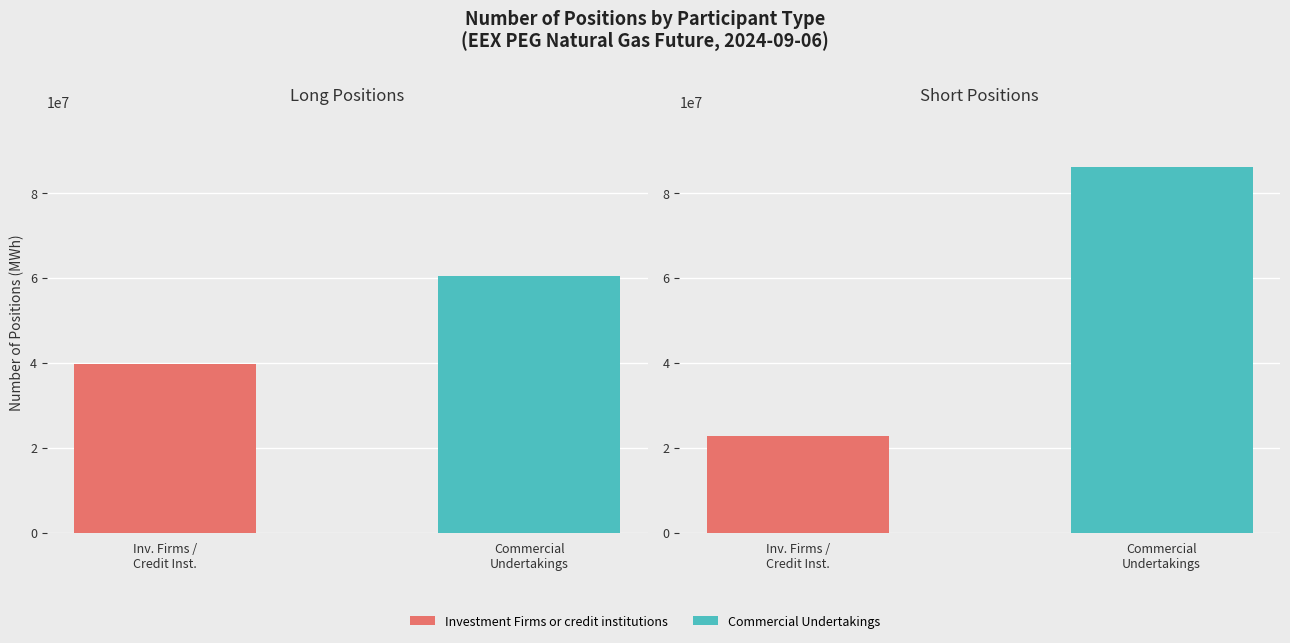

What is the sum of the Long Positions values at Inv. Firms /
Credit Inst. and Commercial
Undertakings?

100180264